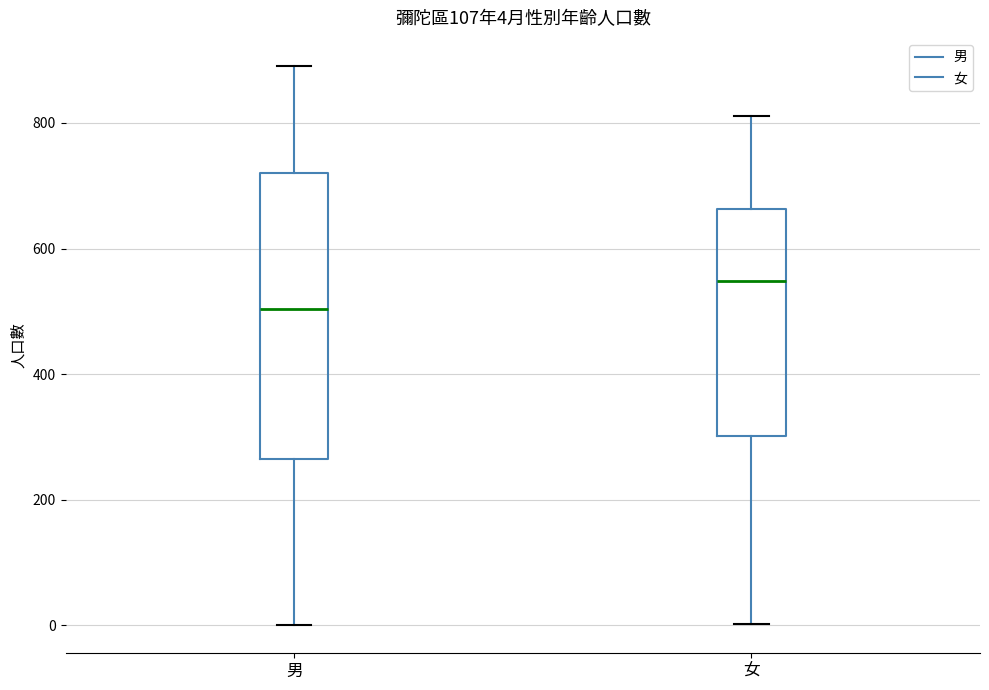

Comparing the boxes themselves (not the whiskers), which one is the tallest?

男